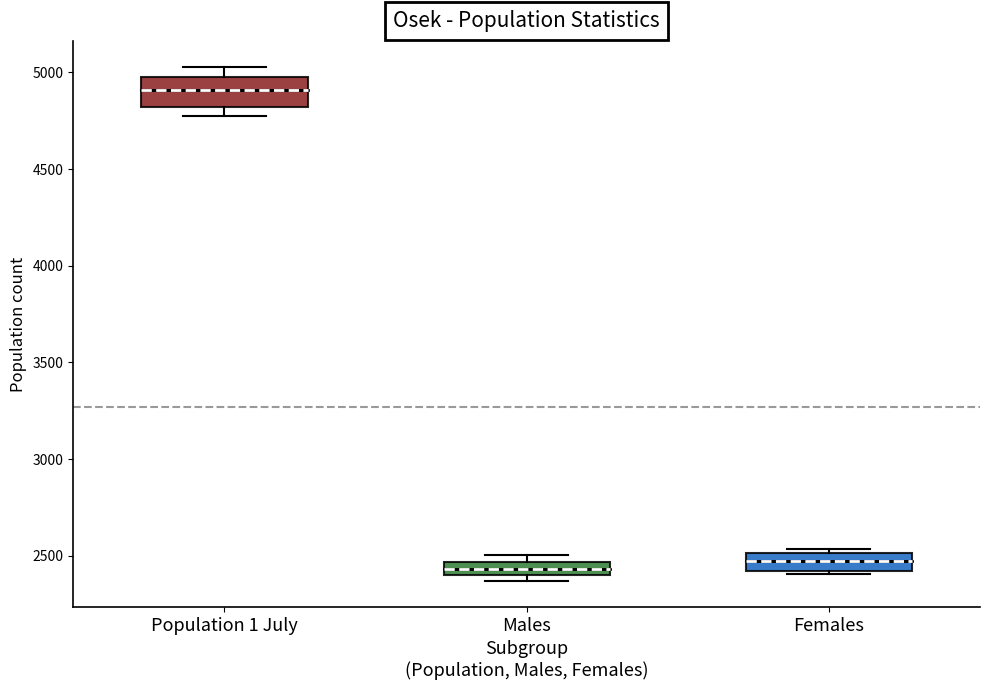

Which box is the tallest, from its lower edge to its upper edge?

Population 1 July